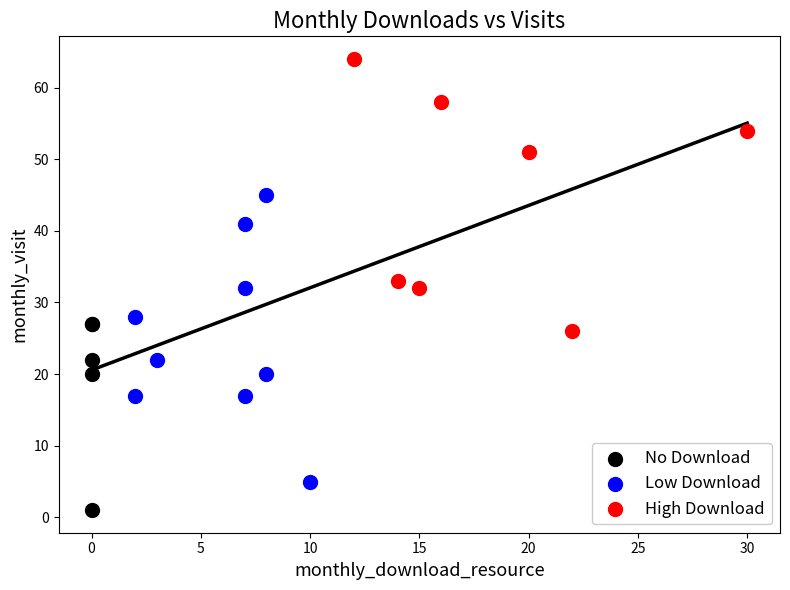

Which series reaches the maximum Y coordinate?

High Download